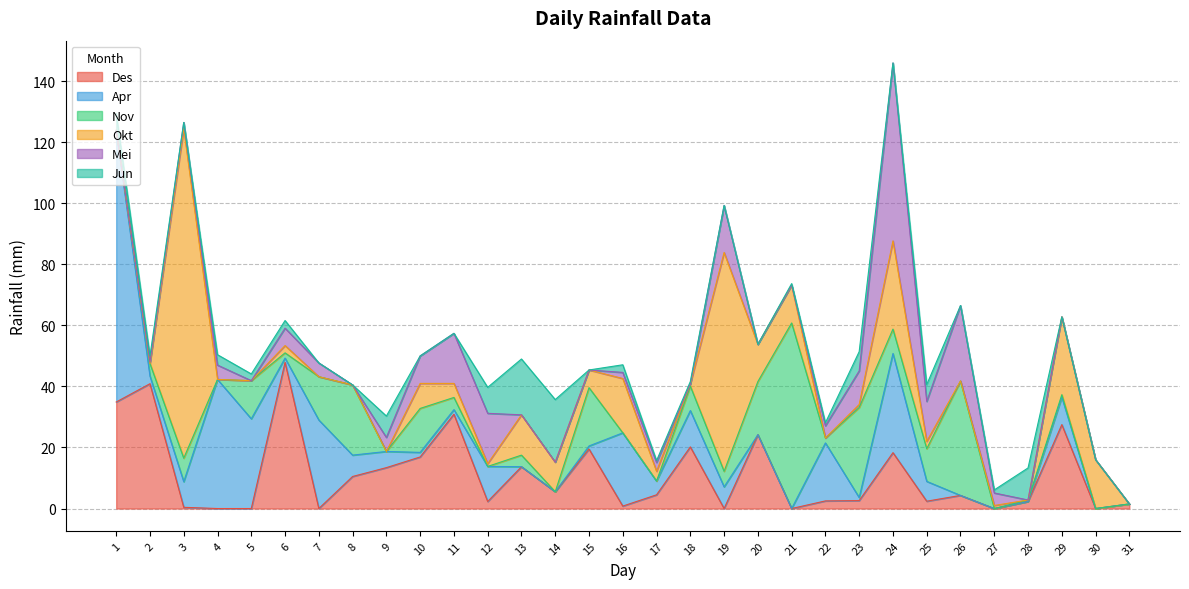

True or false: Apr and Mei cross at least once.

True